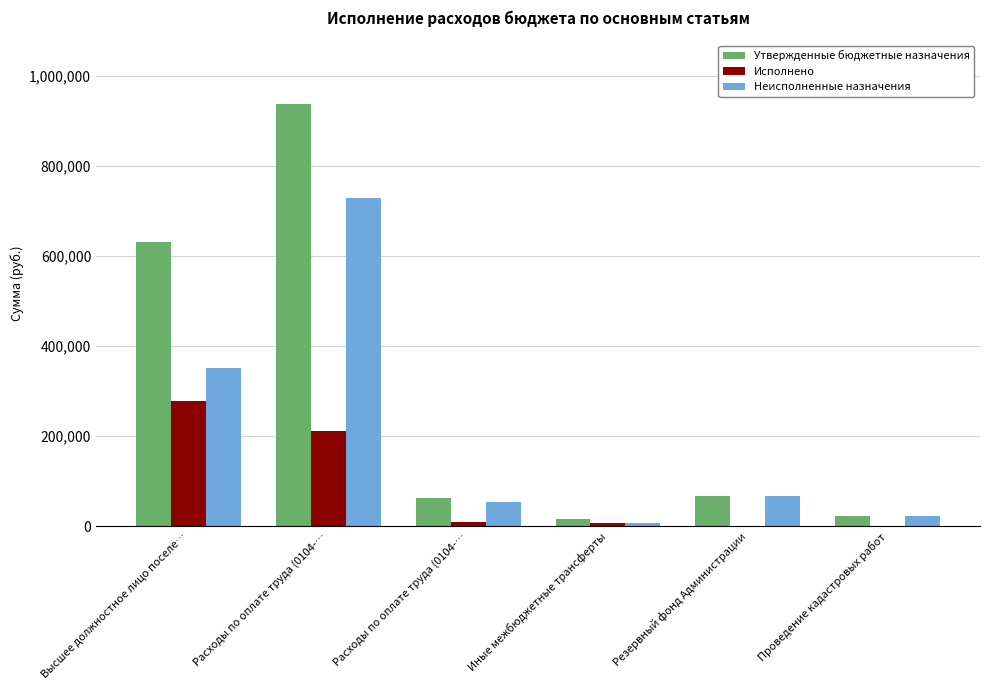

At how many categories does at least one series exceed 149829?

2